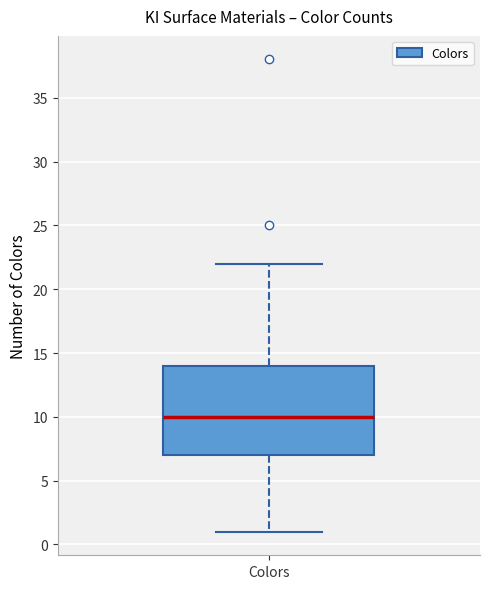

Where does the lower whisker of the box for Colors end on the y-axis? The values are not printed on the chart, so give them approximately, as read against the axis.

1